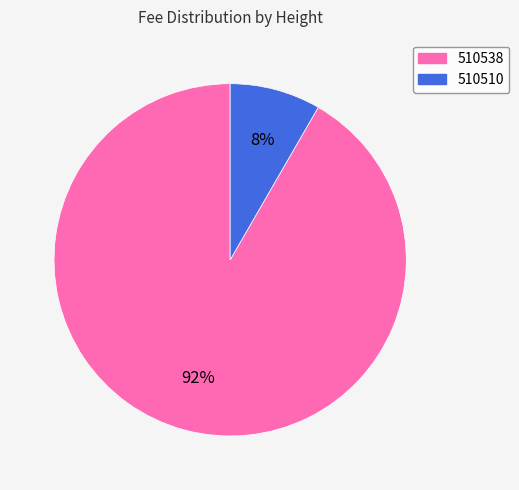

To the nearest percent, what portion does 510510 represent?

8%